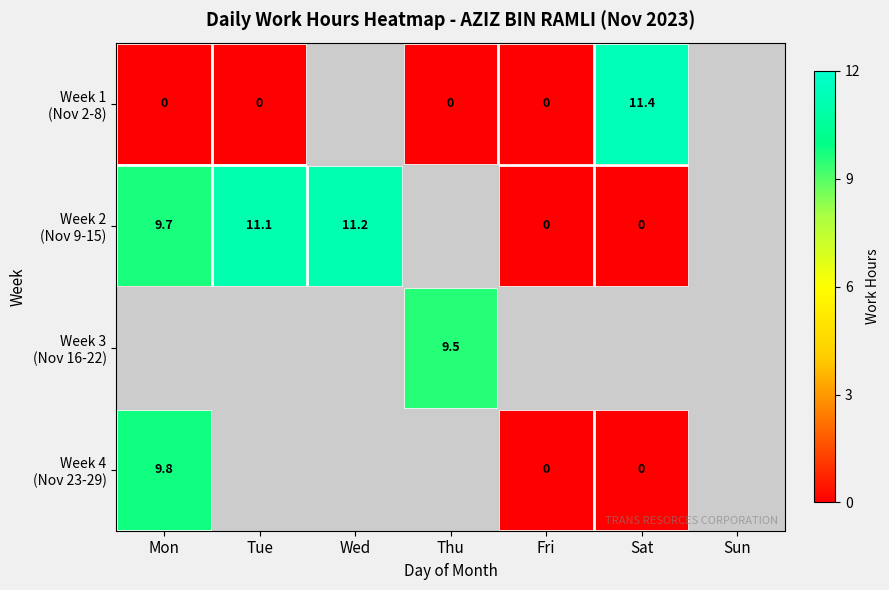

What is the maximum value shown in the chart?

11.4